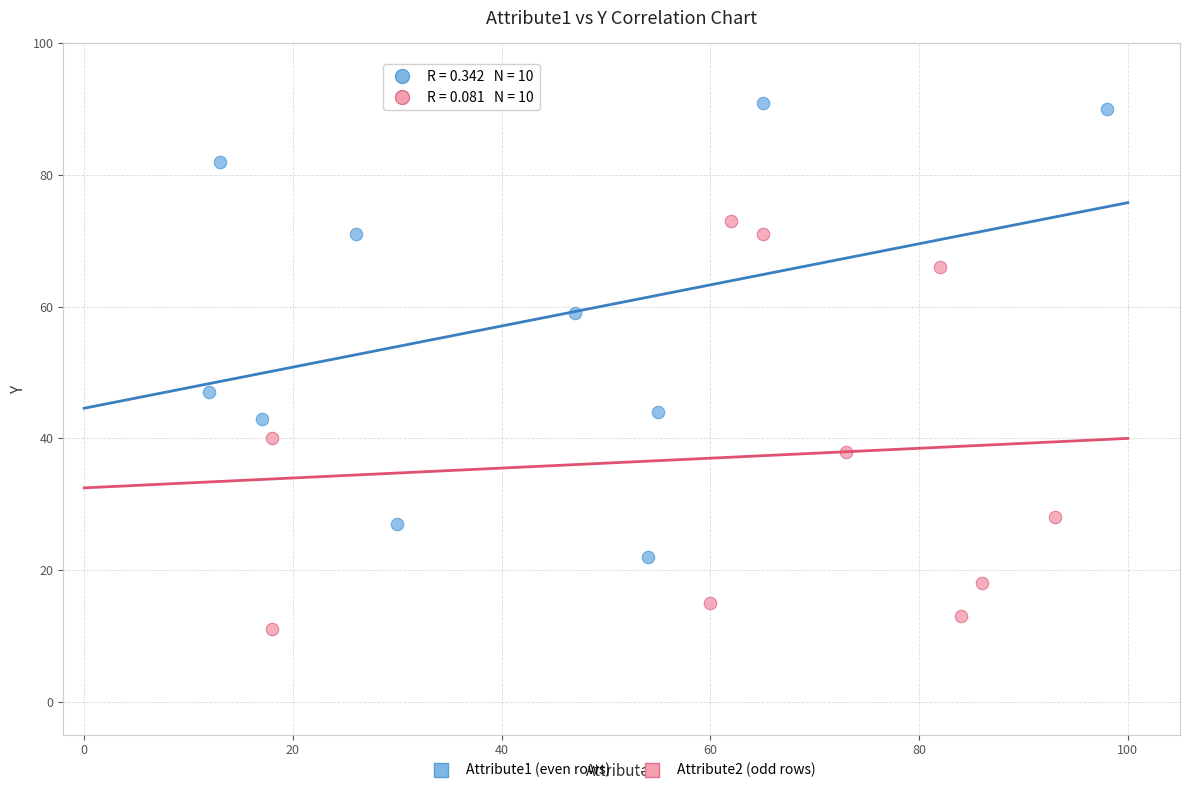

Which series contains the lowest Y value?

Attribute2 (odd rows)